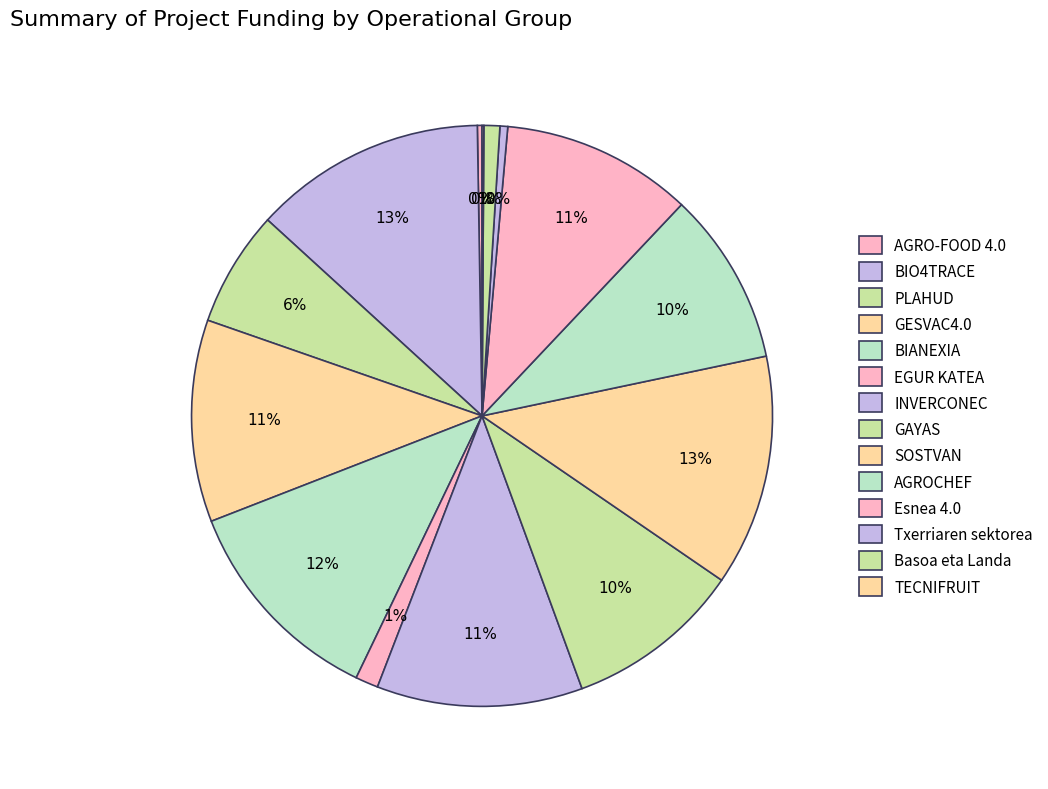

What portion of the pie excludes TECNIFRUIT?

99.9%